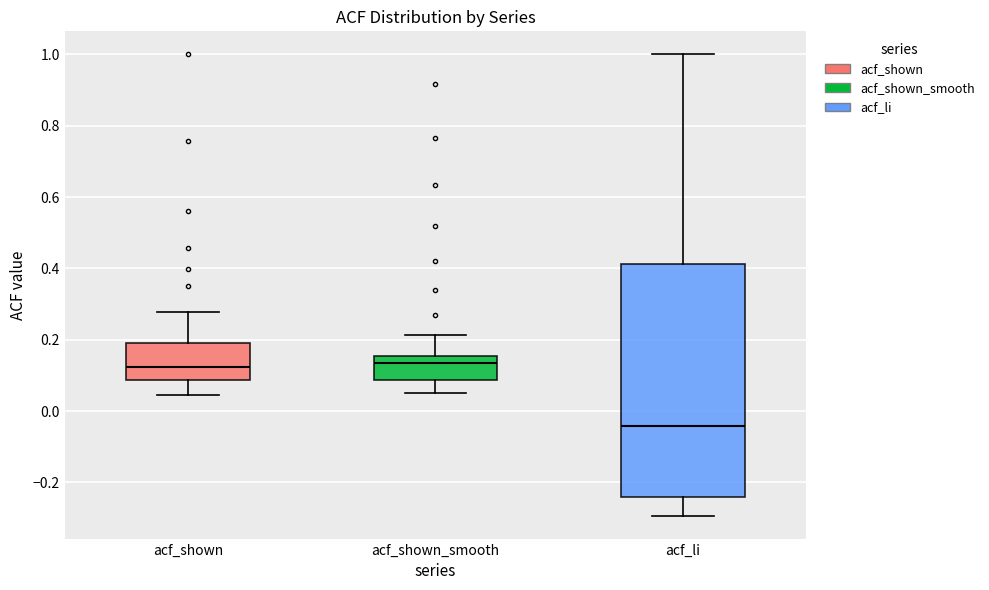

Comparing the boxes themselves (not the whiskers), which one is the tallest?

acf_li